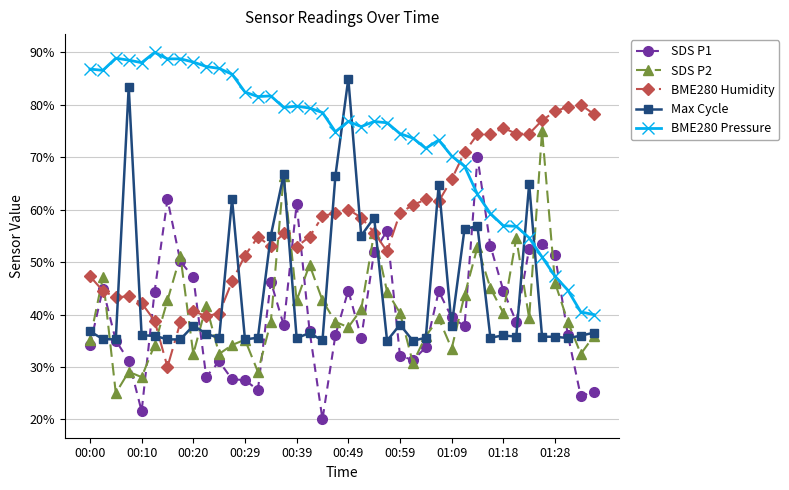

True or false: SDS P1 and SDS P2 intersect in this chart.

True